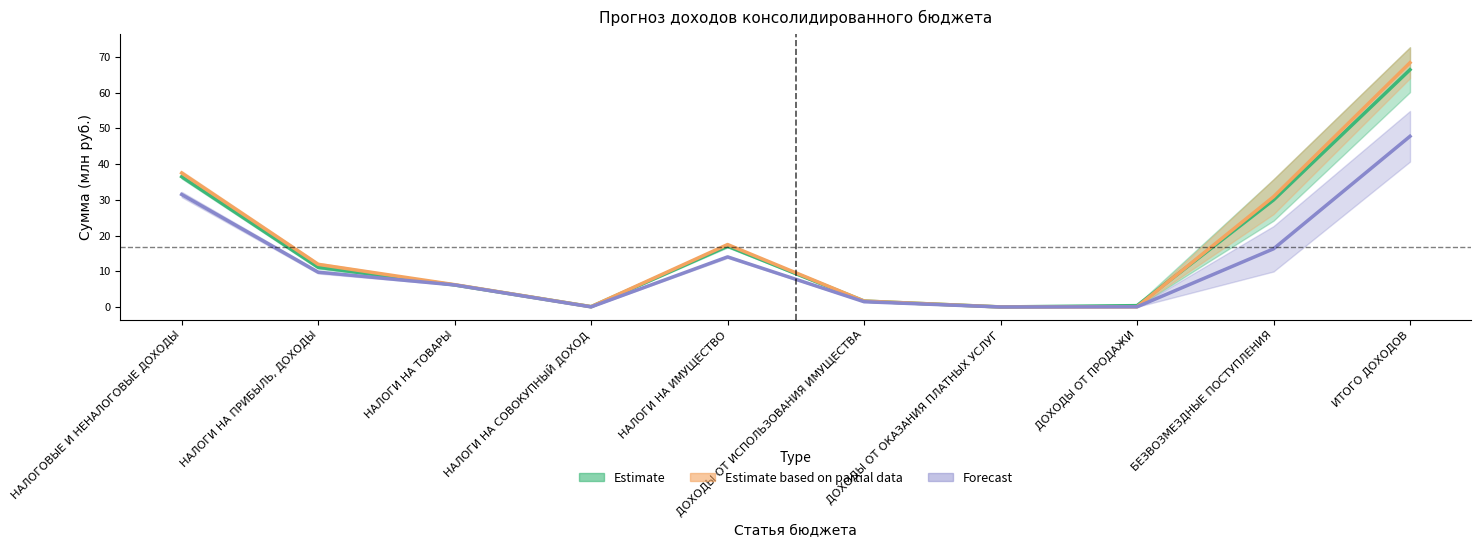

In Всего 2024, how many points are higher than both neighbors (excluding endpoints)?

1